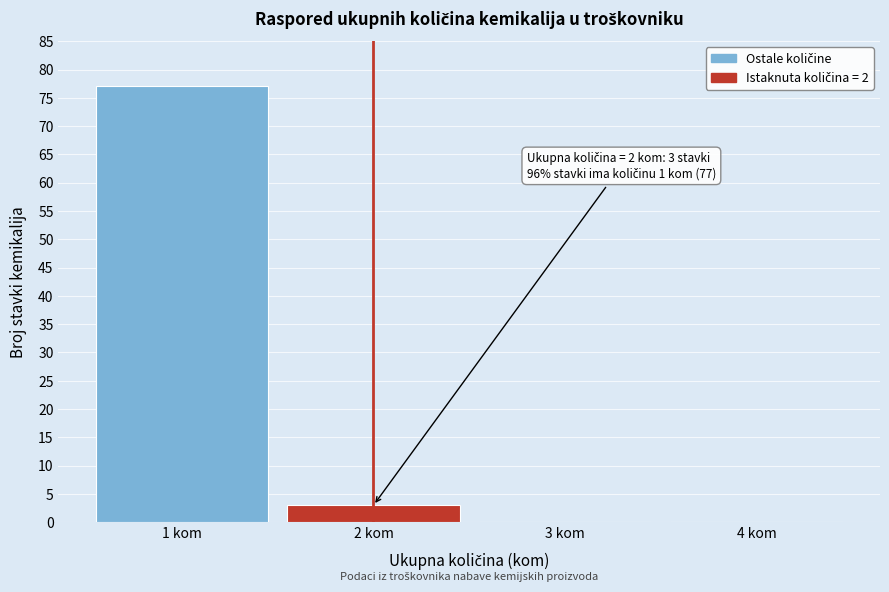

Over which range of the x-axis is the bar tallest?

0.5 to 1.5